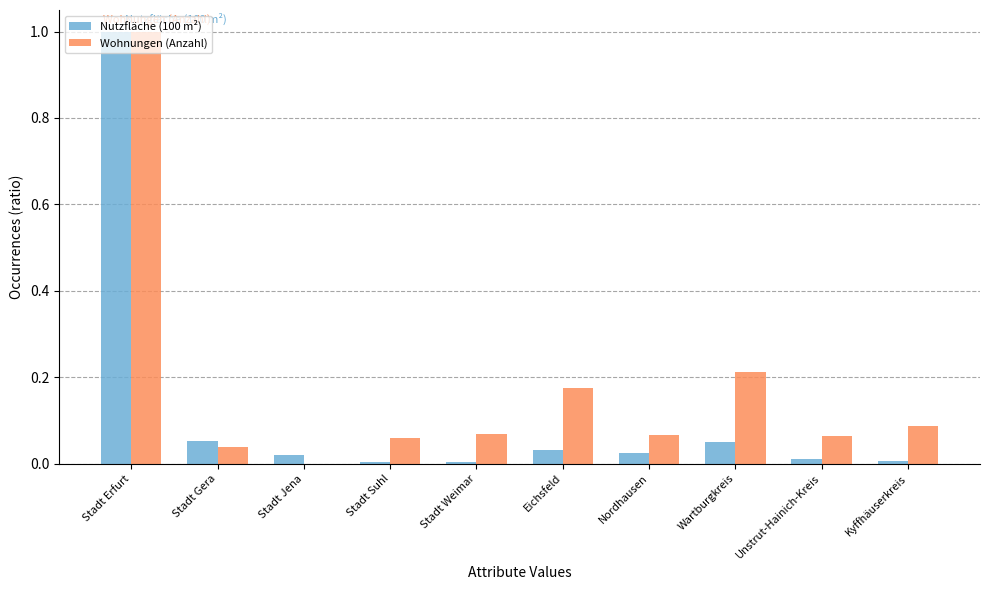

Between Stadt Gera and Eichsfeld, which series saw the biggest shift?

Wohnungen (Anzahl)